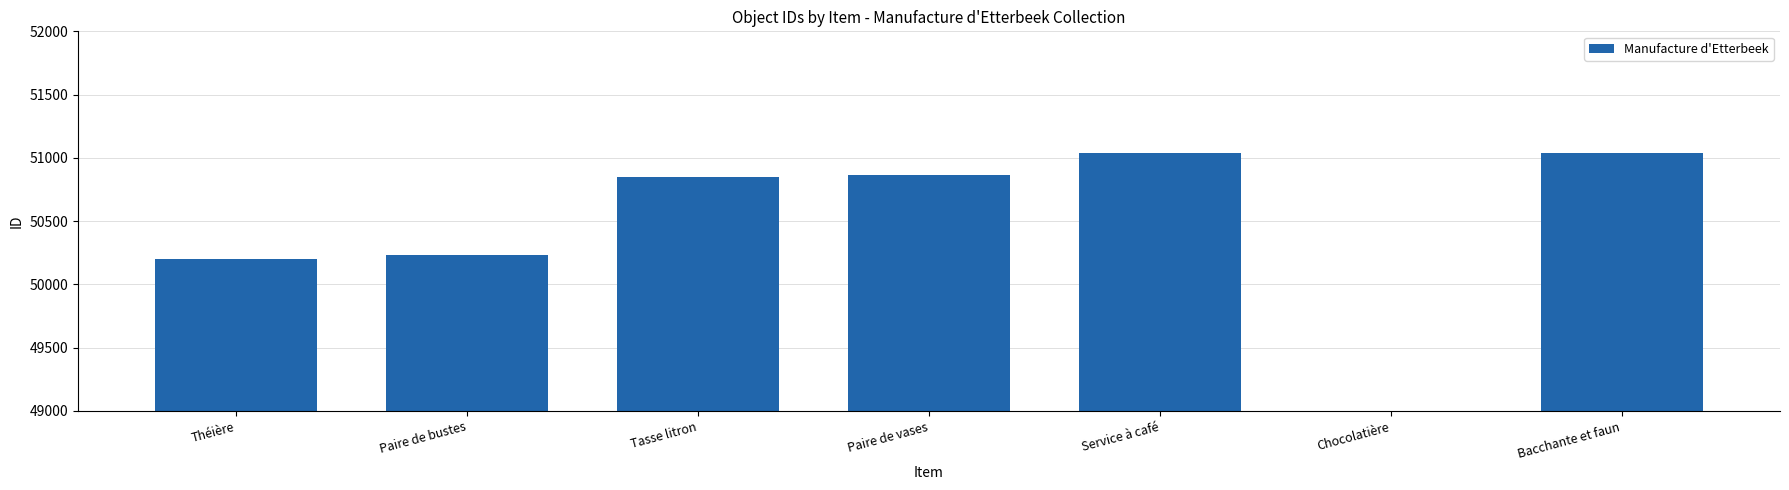

List the labels in order of value, smallest first.

Chocolatière, Théière, Paire de bustes, Tasse litron, Paire de vases, Bacchante et faun, Service à café